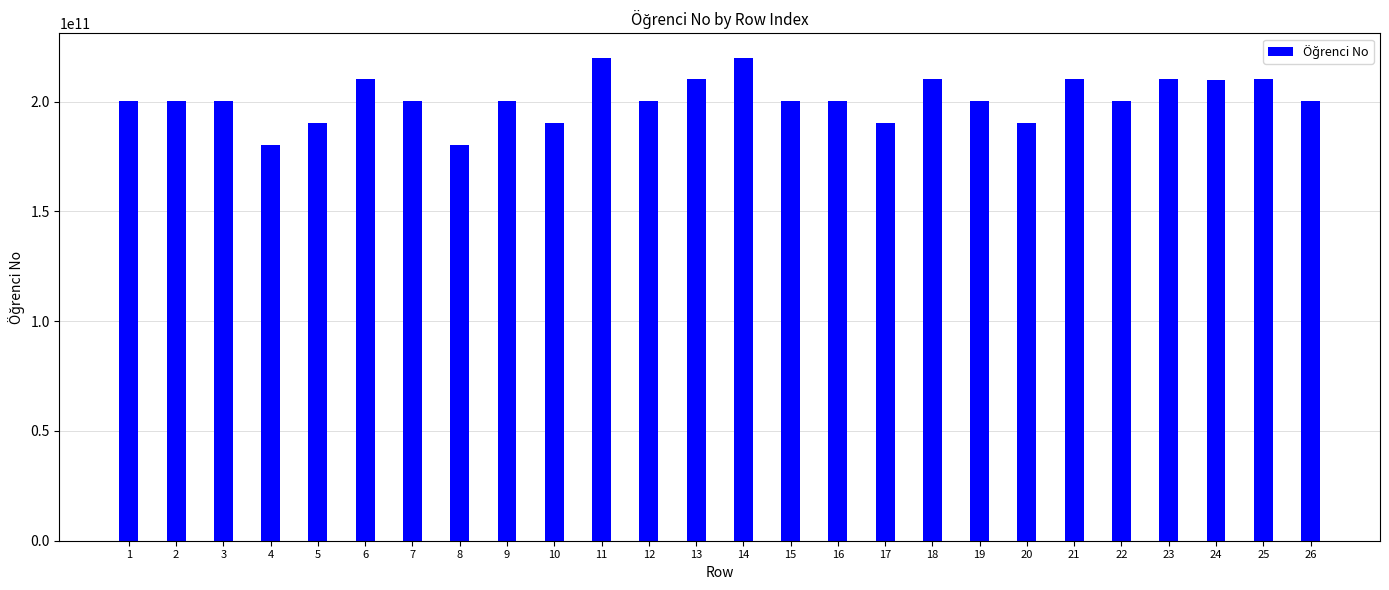

What is the average value?

201256940377